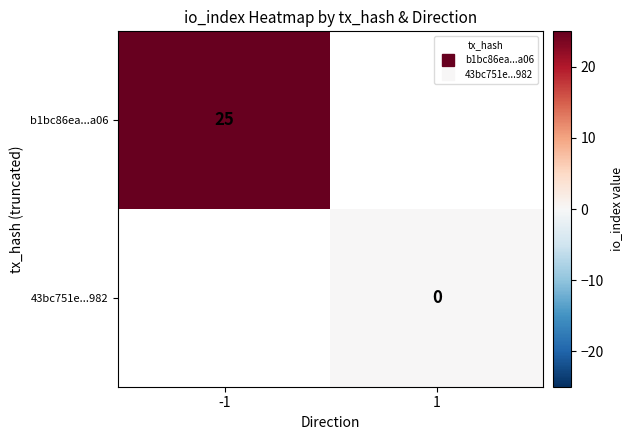

At which category does the chart reach its peak across all series?

-1